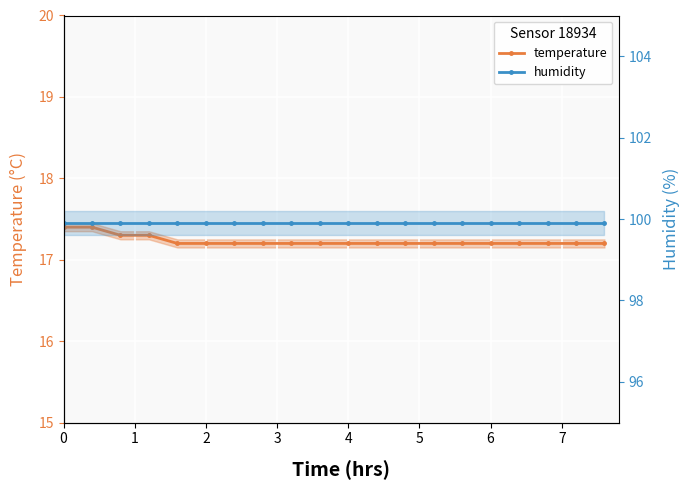

True or false: humidity and temperature cross at least once.

False